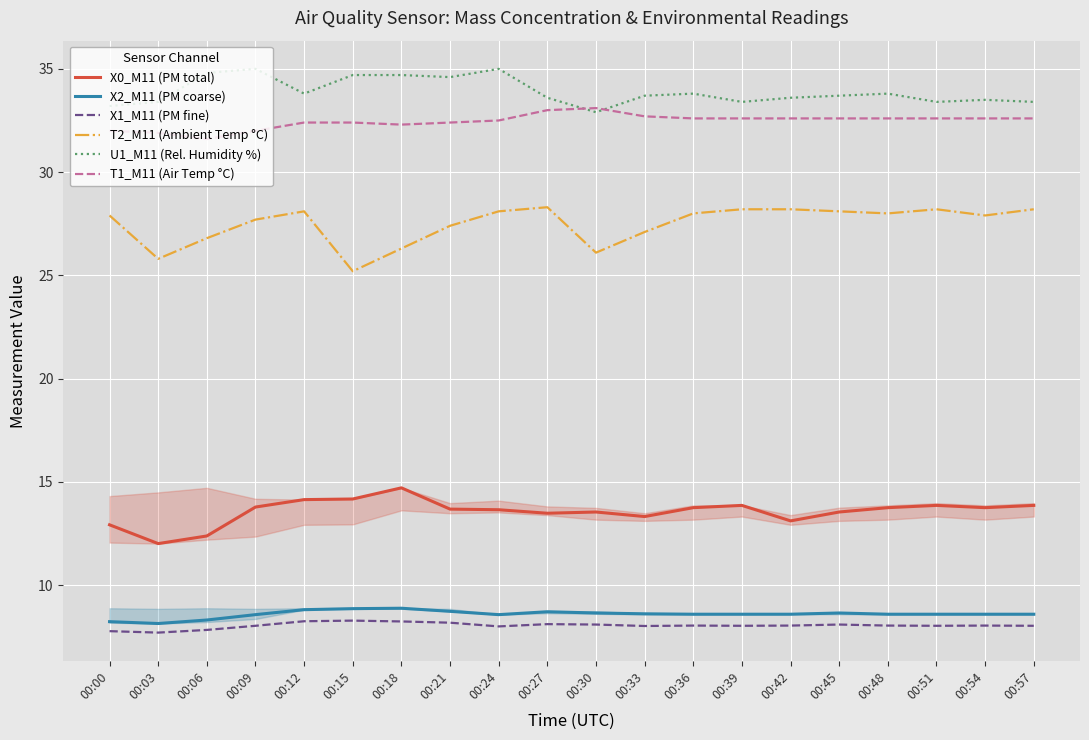

Where does the T1_M11 (Air Temp °C) series first go above 32?

00:12